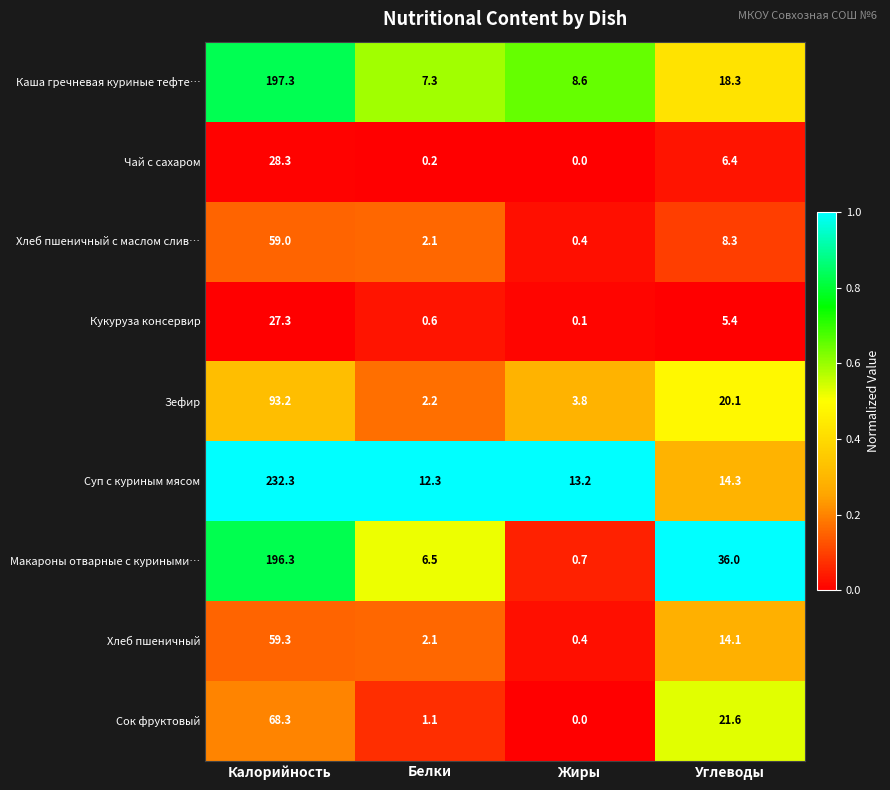

True or false: Каша гречневая куриные тефте… has a value of 197.3 at Калорийность.

True